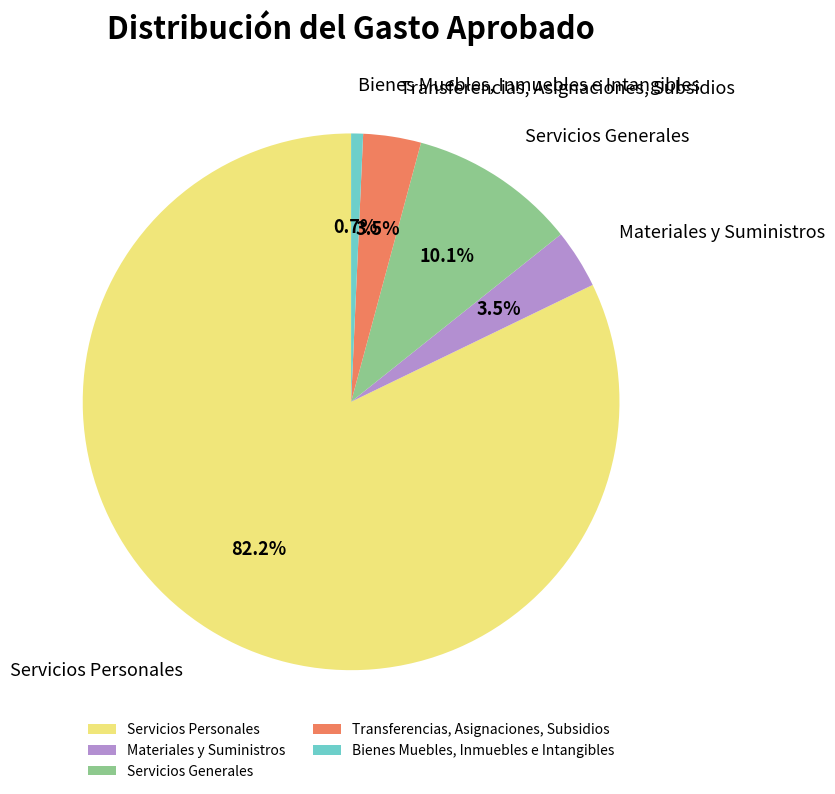

To the nearest percent, what is the difference between the Transferencias, Asignaciones, Subsidios and Servicios Personales slice percentages?

79%